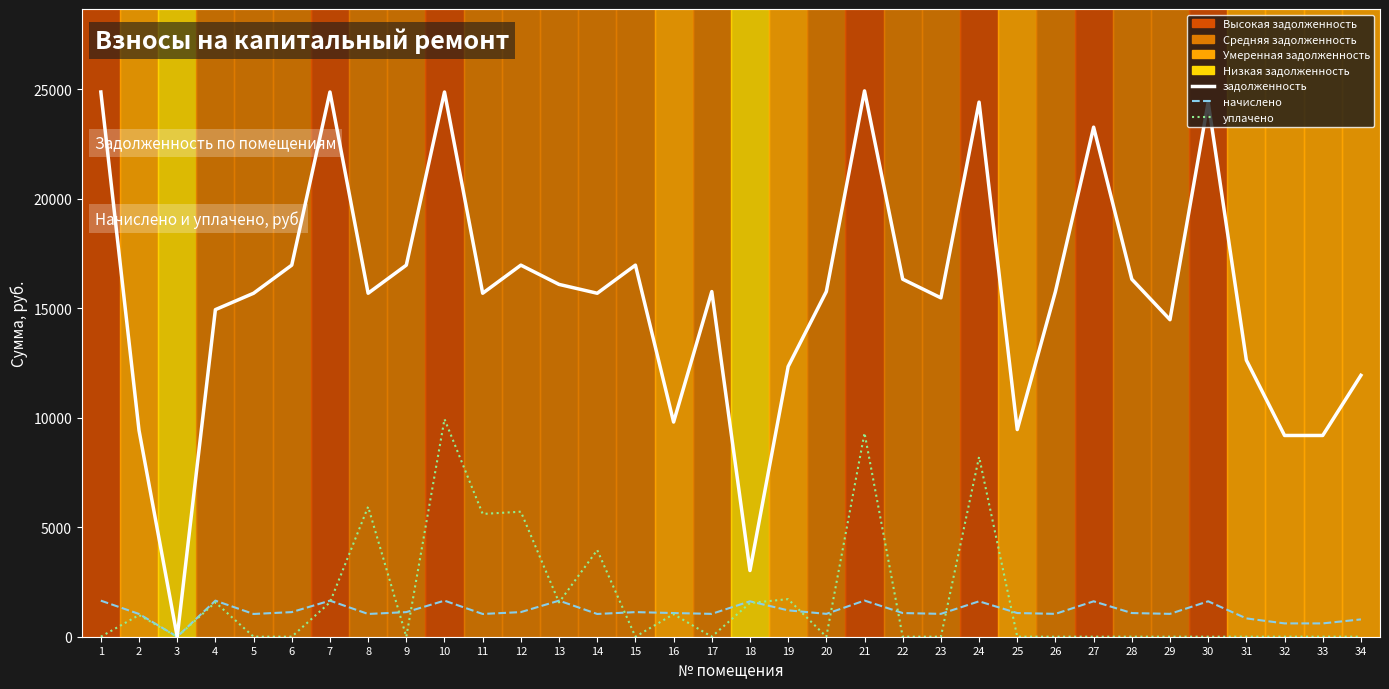

What is the maximum value for начислено (линия)?

1651.7